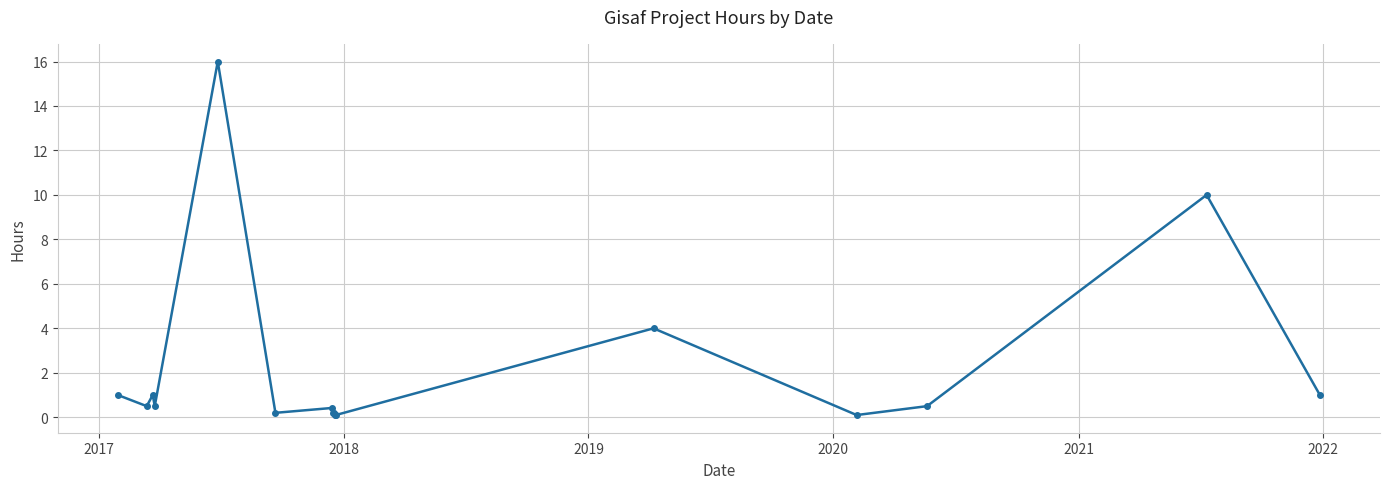

True or false: the data has more than 1 interior local peaks.

True